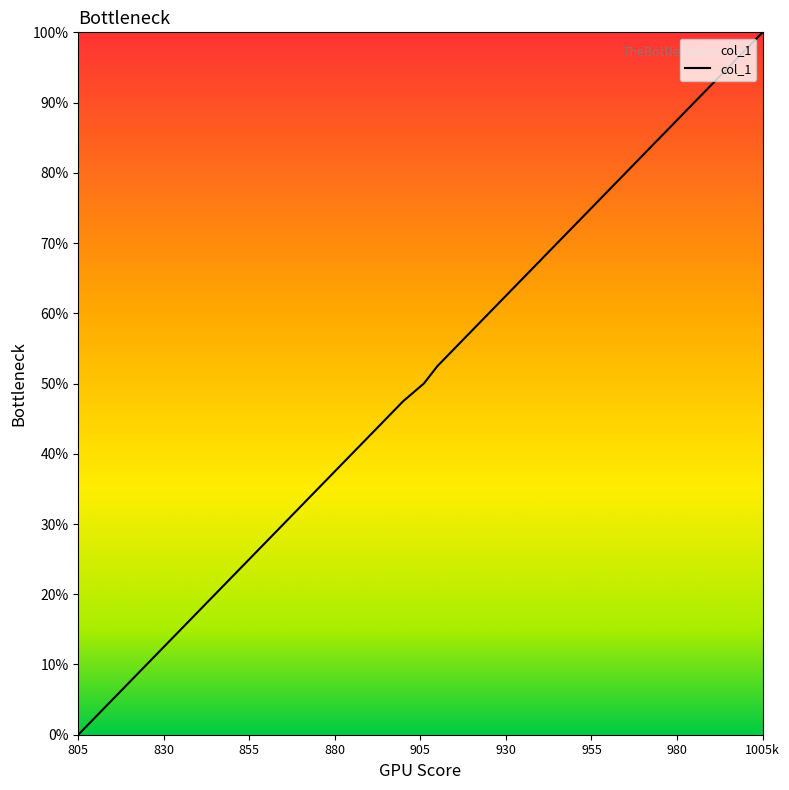

What is the maximum value shown in the chart?

100.0